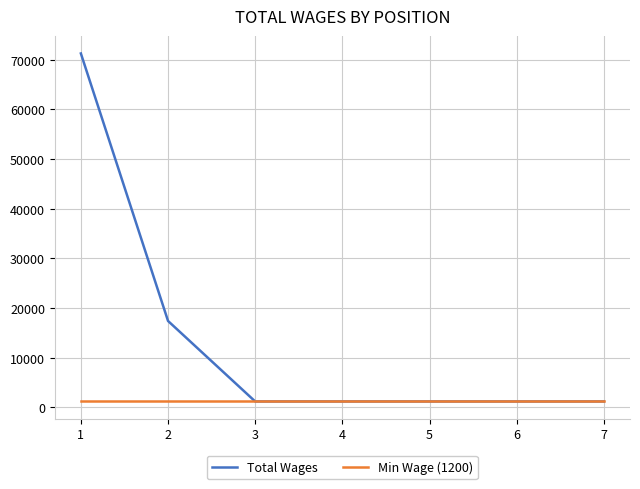

At which category is the sum across all series the highest?

1